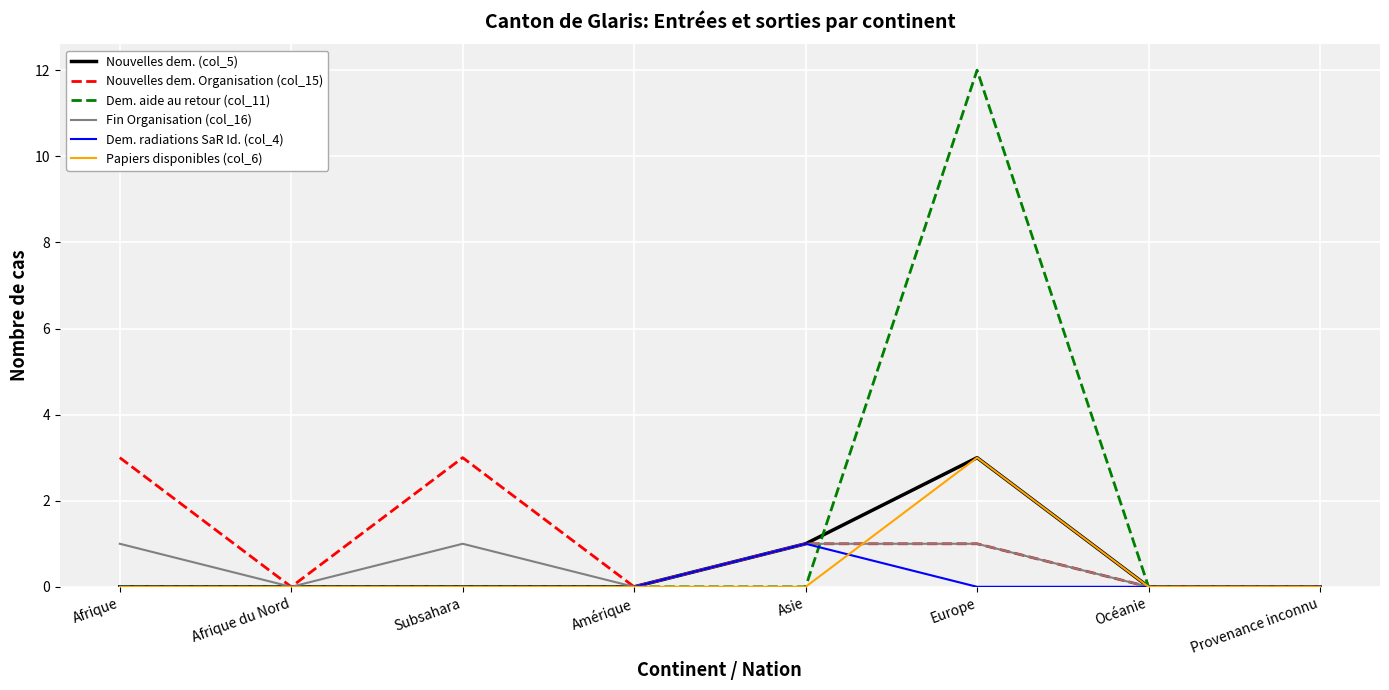

Reading left to right, transcribe all the data shown in this chart.

Nouvelles dem. (col_5): 0	0	0	0	1	3	0	0
Nouvelles dem. Organisation (col_15): 3	0	3	0	1	1	0	0
Dem. aide au retour (col_11): 0	0	0	0	0	12	0	0
Fin Organisation (col_16): 1	0	1	0	1	1	0	0
Dem. radiations SaR Id. (col_4): 0	0	0	0	1	0	0	0
Papiers disponibles (col_6): 0	0	0	0	0	3	0	0